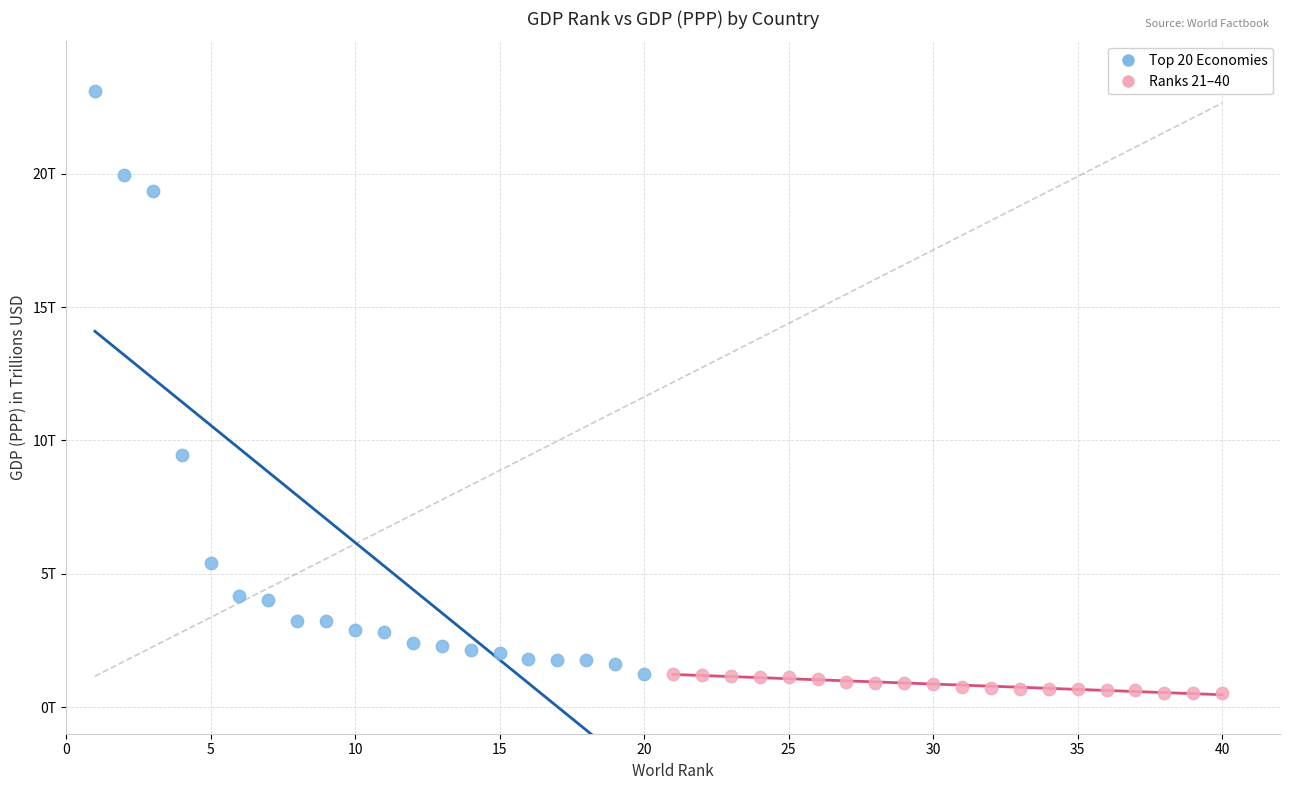

Which series has the largest Y range (max minus min)?

Top 20 Economies